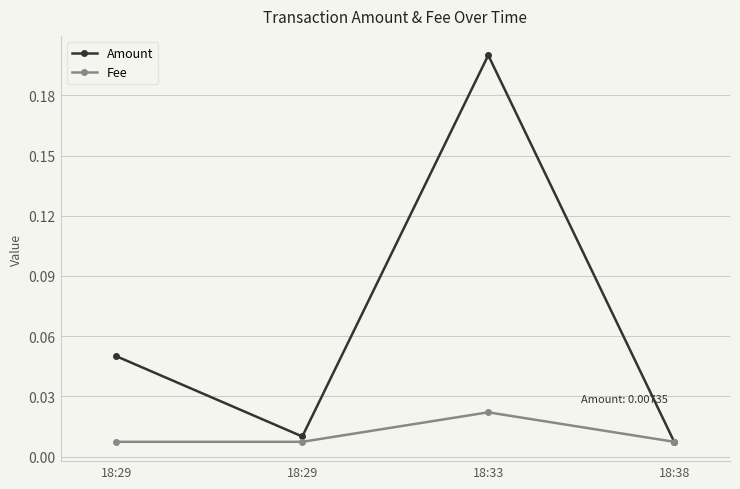

List the series in order of their overall mean, lowest first.

Fee, Amount